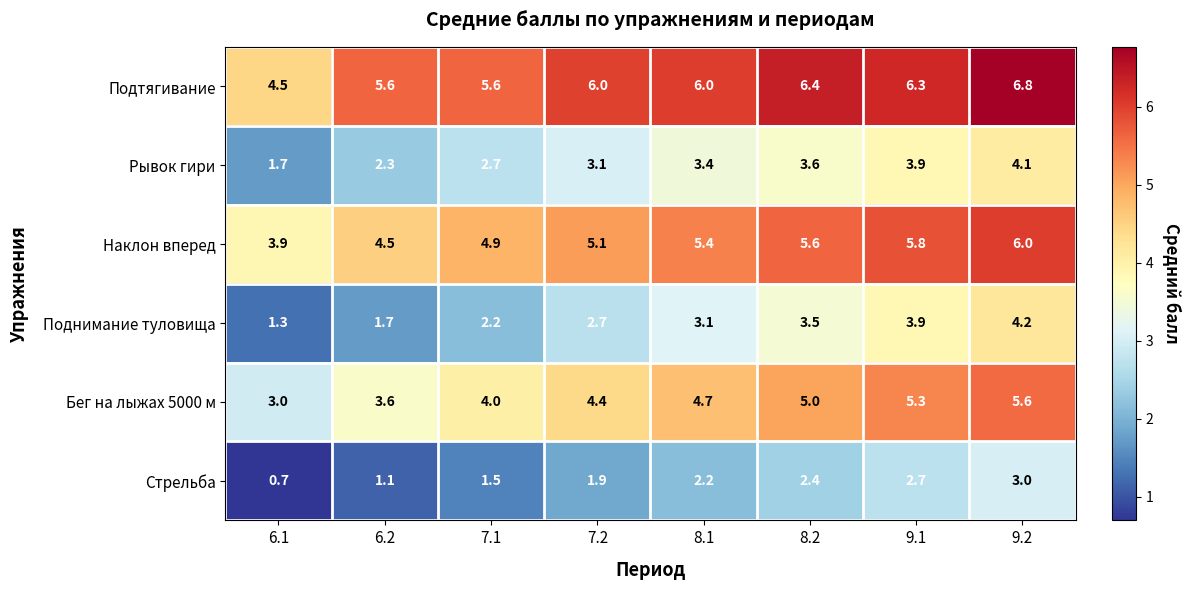

Which label corresponds to the smallest value in the chart?

6.1